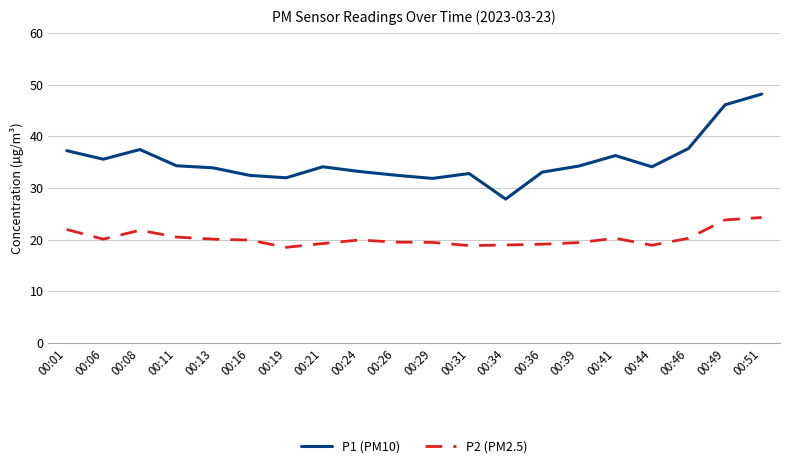

True or false: P2 (PM2.5) and P1 (PM10) cross at least once.

False